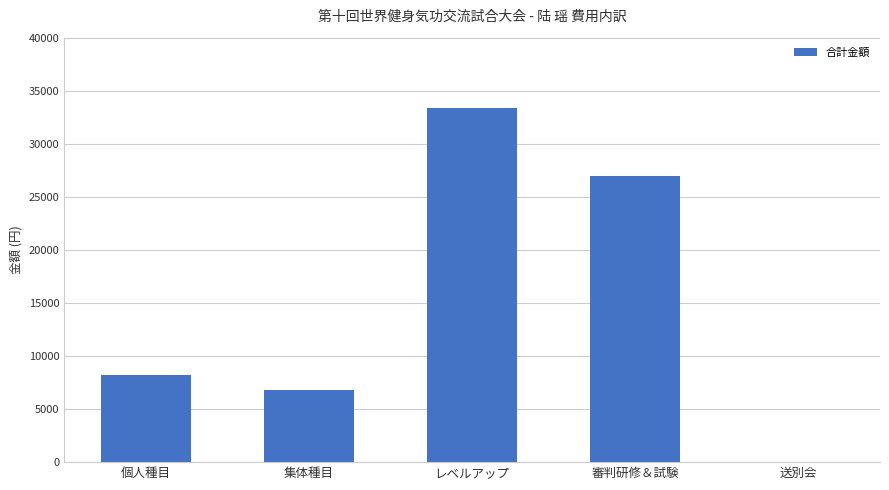

Which label corresponds to the largest value in the chart?

レベルアップ